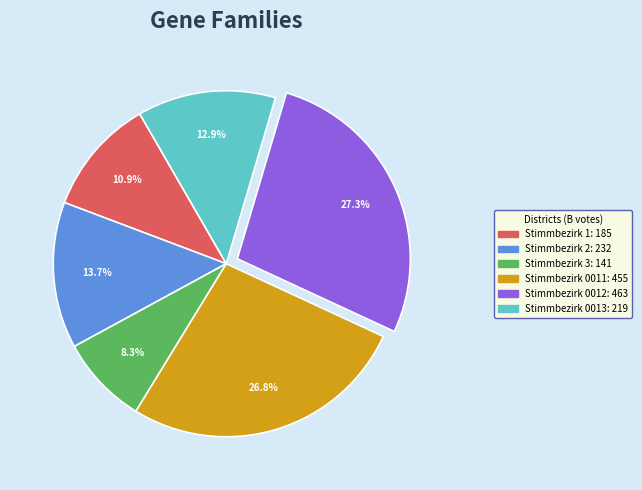

How many segments does this pie chart have?

6